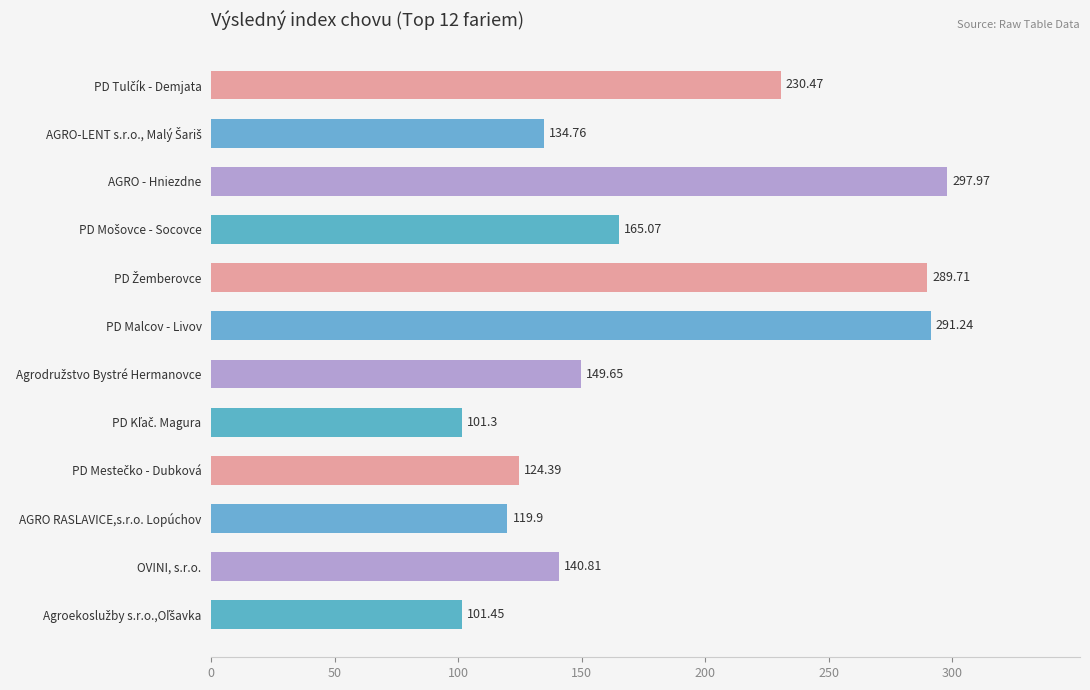

What is the average value?

178.9